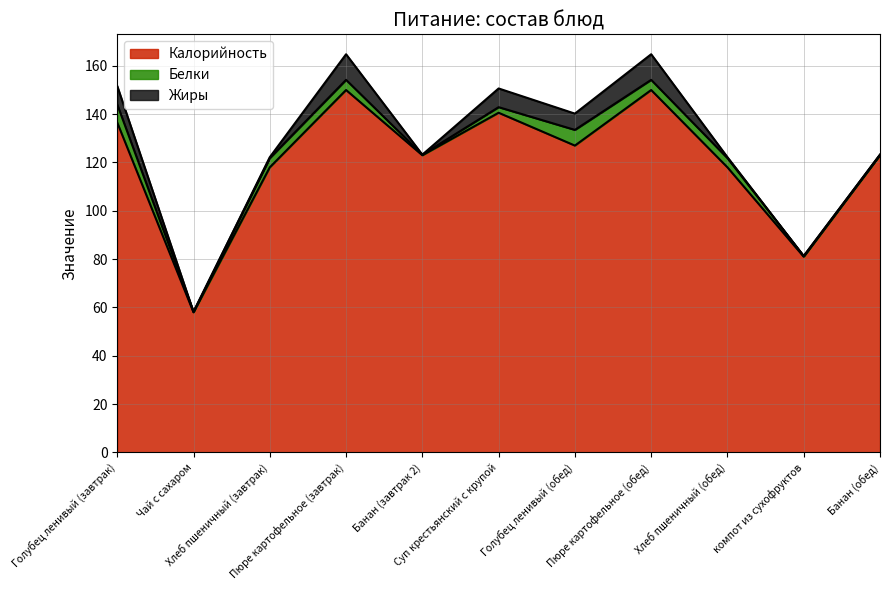

What is the sum of the Калорийность values at Банан (обед) and Пюре картофельное (завтрак)?

273.0